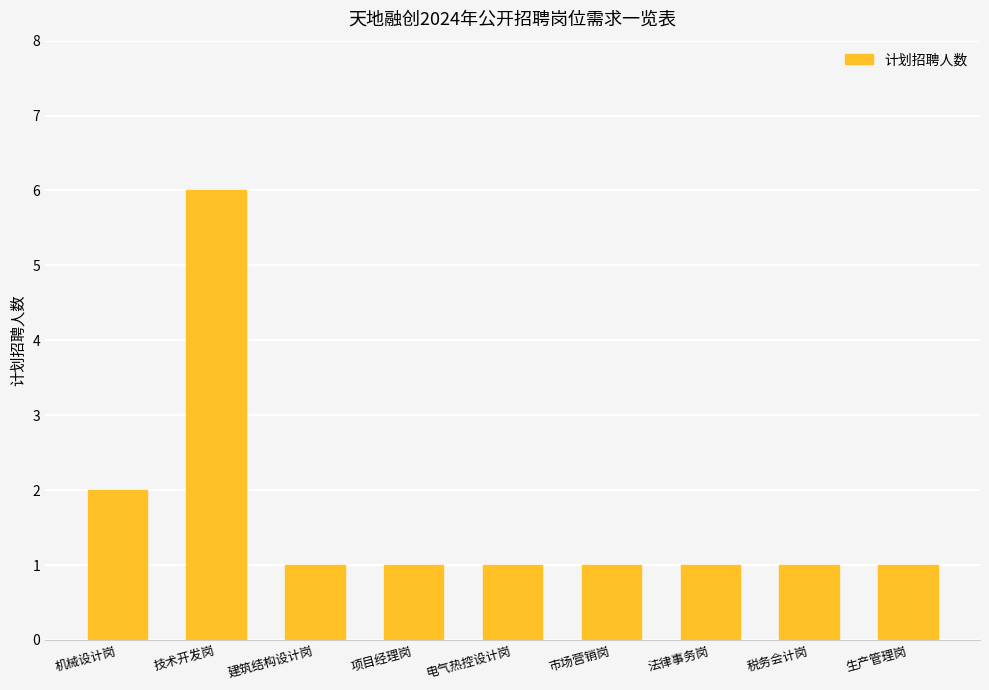

What is the difference between the maximum and minimum values?

5